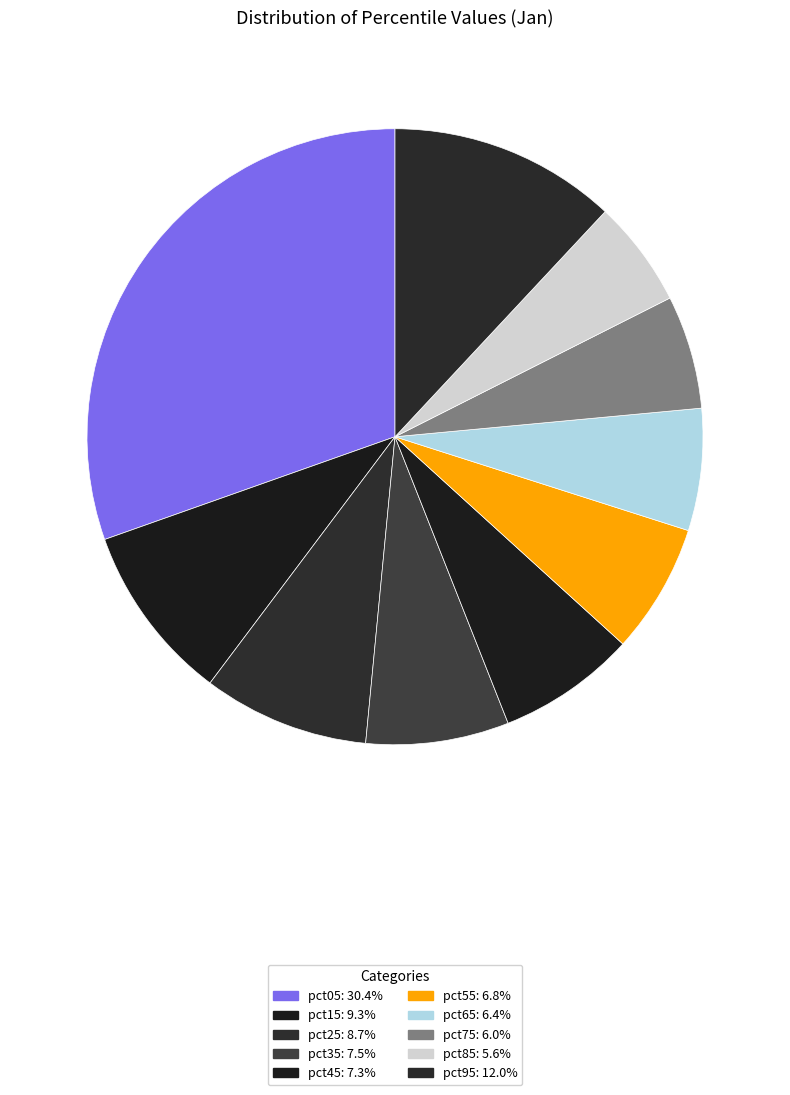

Count the number of slices in the pie.

10